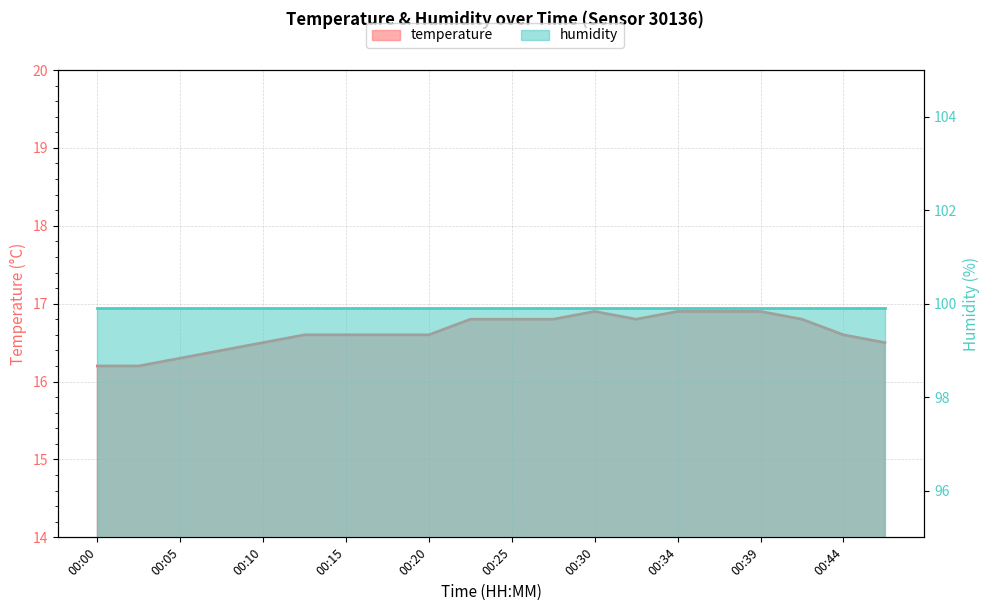

What is the difference between the maximum and minimum values?

0.7